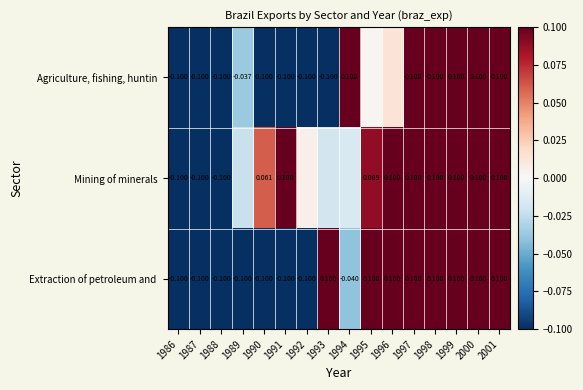

At which category is the sum across all series the highest?

1997